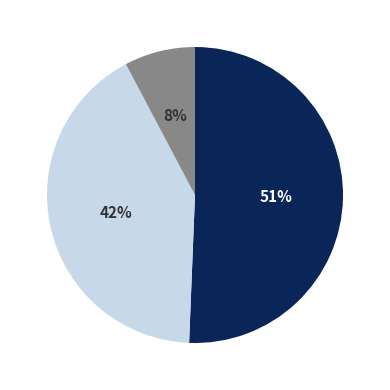

Is there a majority slice in this chart?

Yes